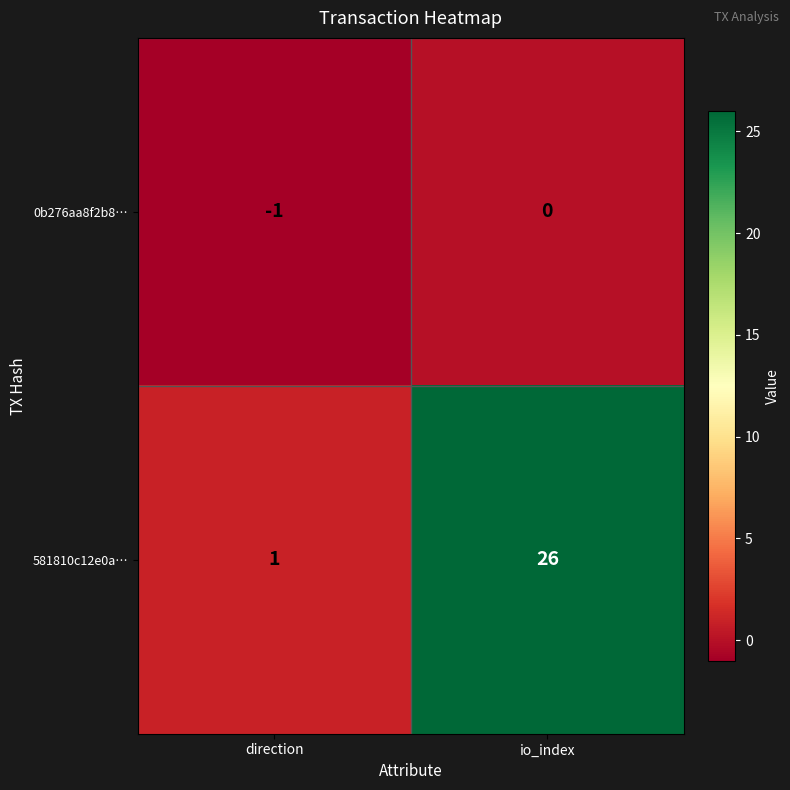

Count the number of categories in the chart.

2